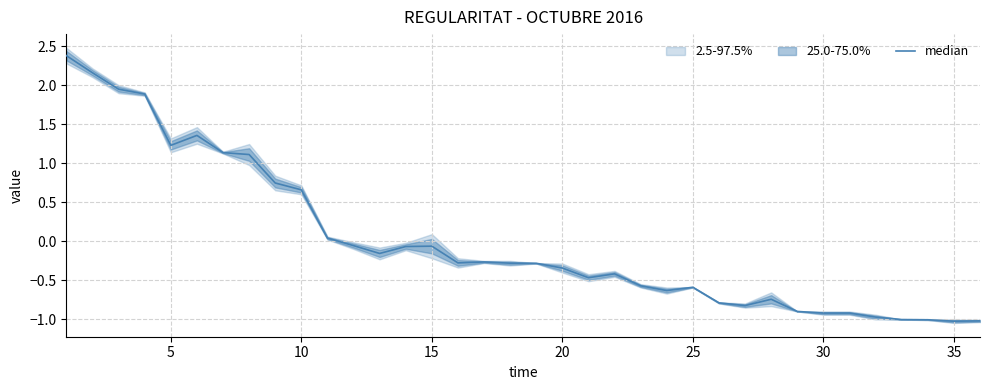

Reading right to left, list all the values displayed in this chart.

-1.0	-1.0	-1.0	-1.0	-1.0	-0.9	-0.9	-0.9	-0.7	-0.8	-0.8	-0.6	-0.6	-0.6	-0.4	-0.5	-0.3	-0.3	-0.3	-0.3	-0.3	-0.1	-0.1	-0.2	-0.1	0.0	0.7	0.7	1.1	1.1	1.4	1.2	1.9	1.9	2.2	2.4